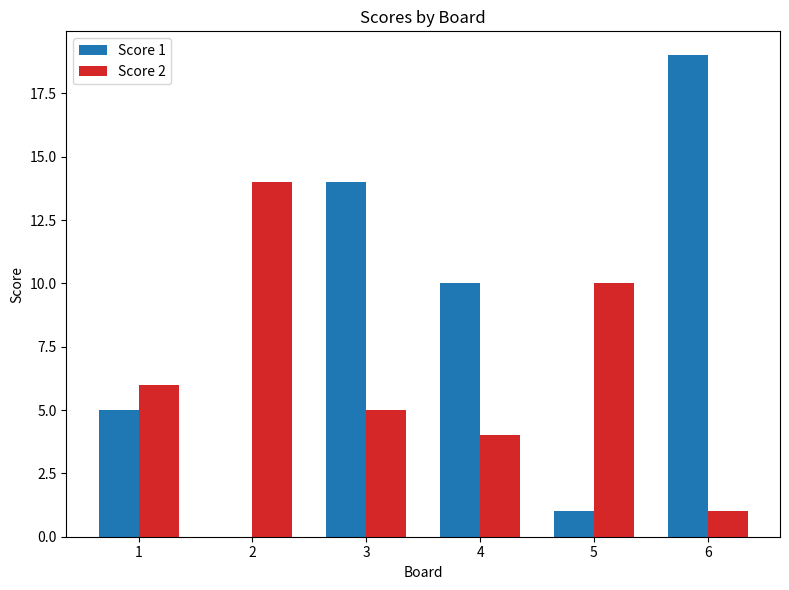

What is the sum of the Score 2 values at 2 and 1?

20